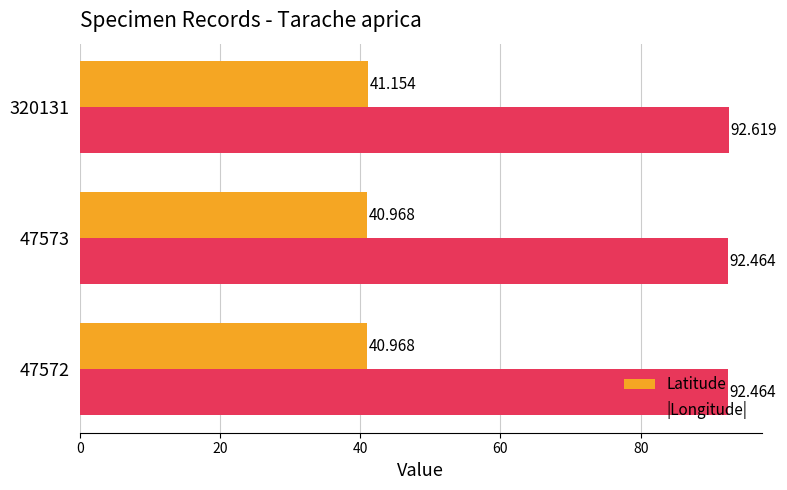

At 47572, list the series in order from smallest to largest.

Latitude, |Longitude|